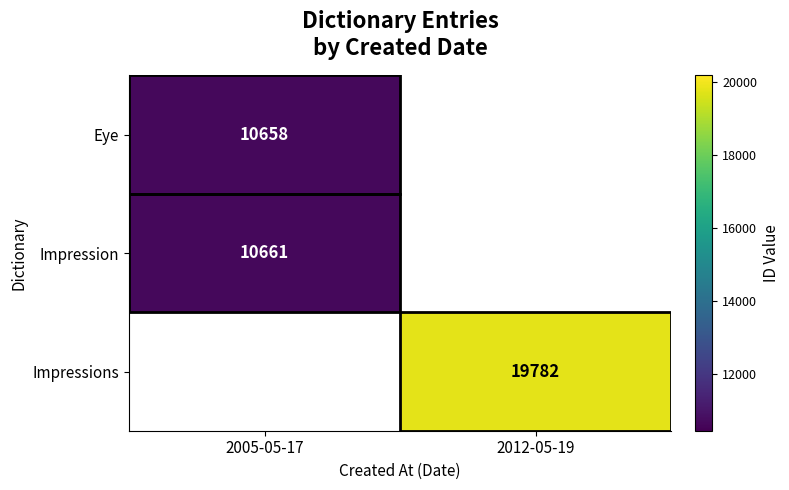

The Impressions series shows 19782 at 2012-05-19. True or false?

True